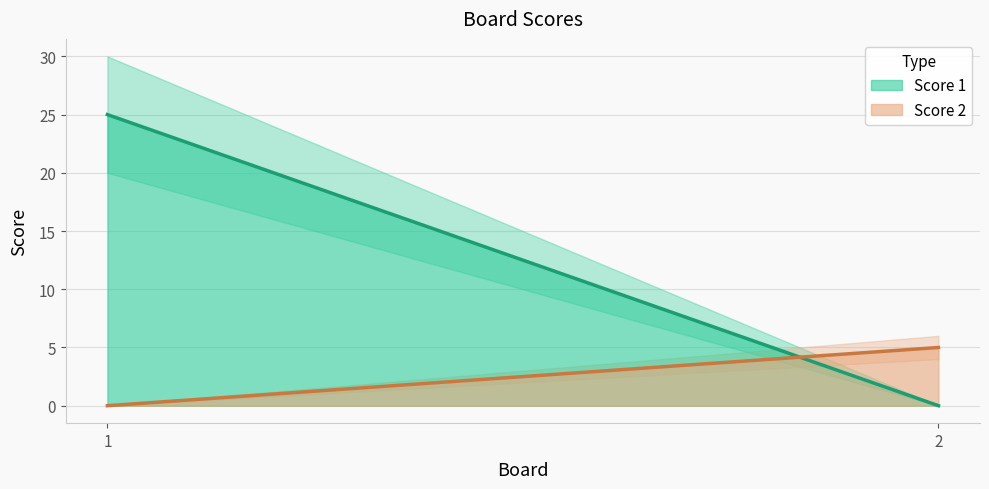

What is the average value of the Score 1 series?

12